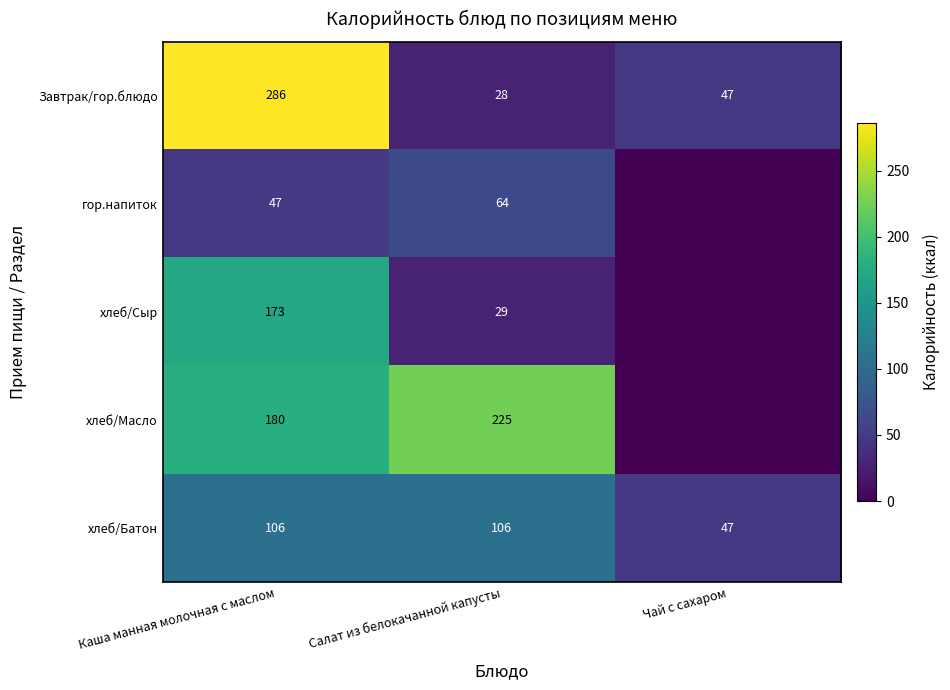

What is the sum of the Завтрак/гор.блюдо values at Салат из белокачанной капусты and Каша манная молочная с маслом?

314